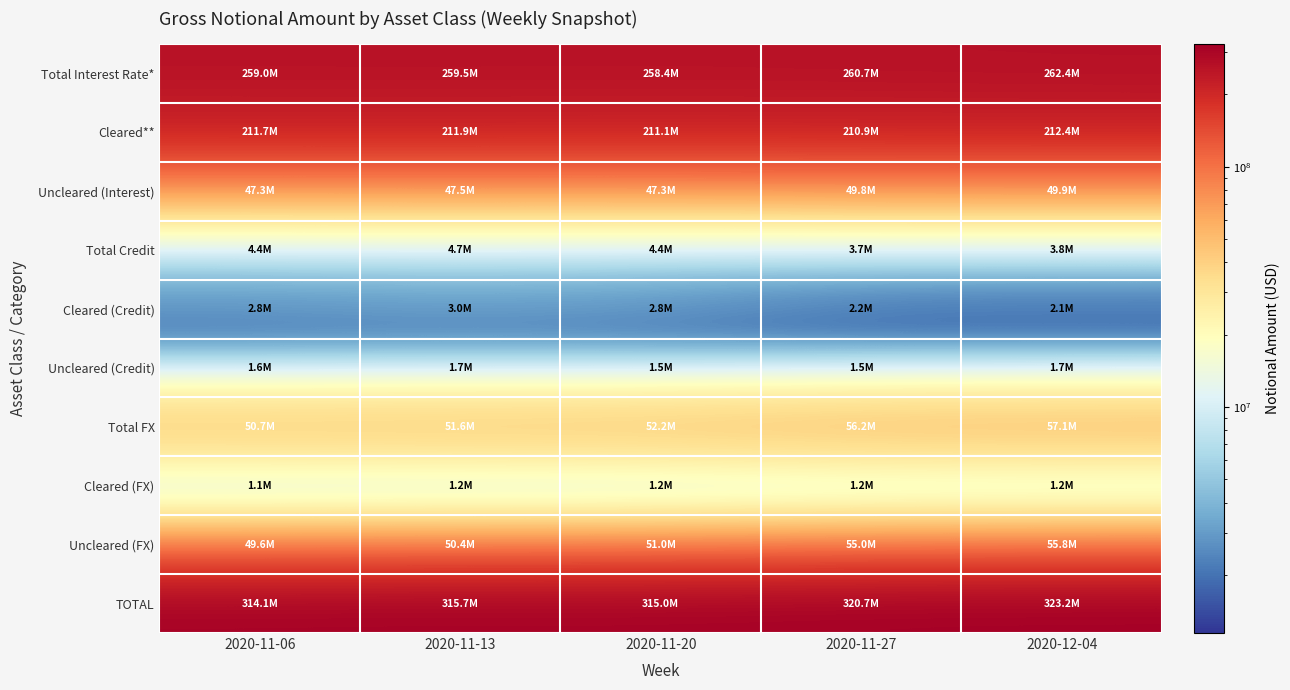

At how many categories does at least one series exceed 114482375?

5